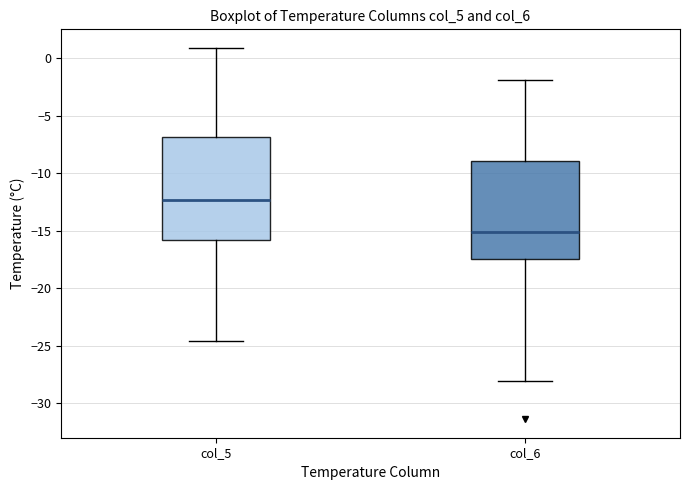

Reading left to right, read every box against the y-axis: the position of its median line, the range the box covers, and the ends of its whiskers. The values are not printed on the chart, so give them approximately, as read against the axis.

col_5: median -12.5, box -16.0 to -7.0, whiskers -24.5 to 1.0
col_6: median -15.0, box -17.5 to -9.0, whiskers -28.0 to -2.0